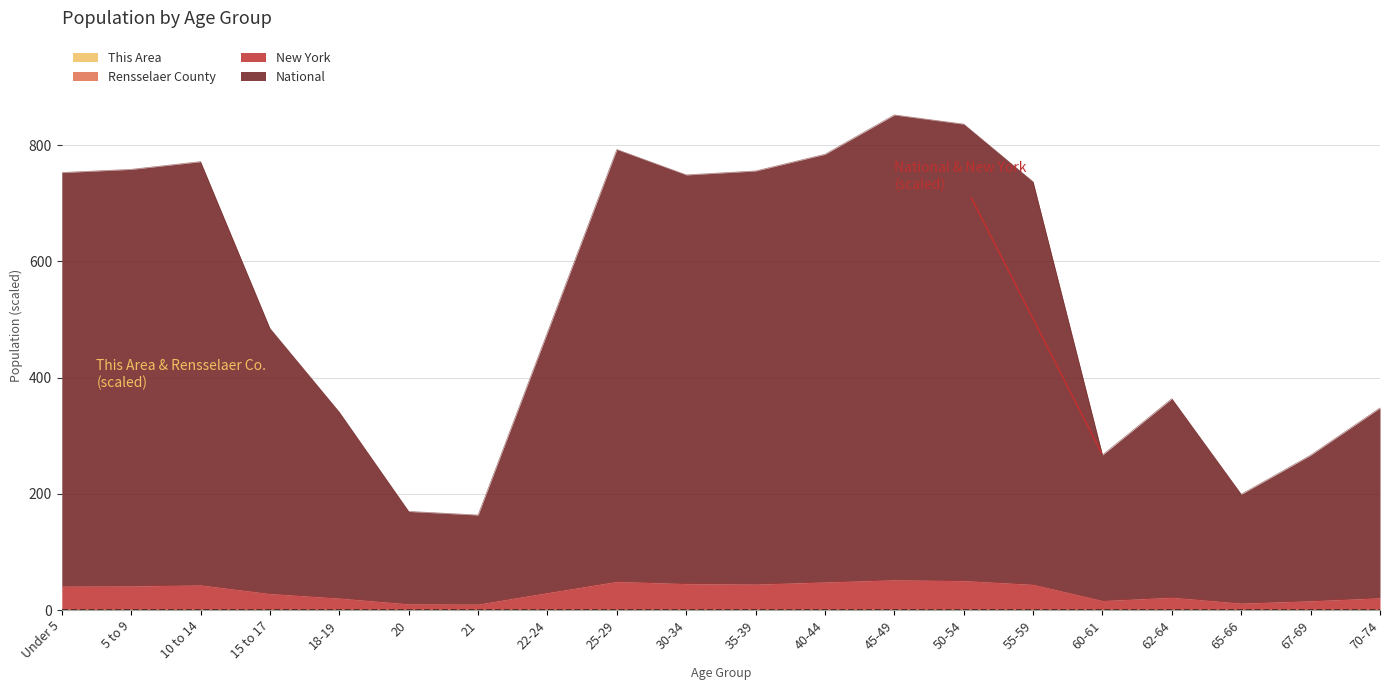

True or false: Rensselaer County has more than 2 points higher than both neighbors.

True